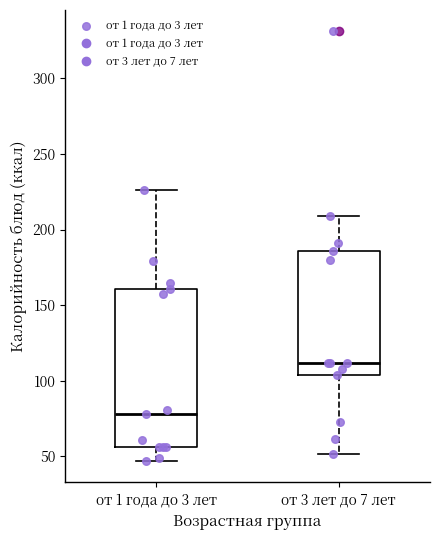

Which box is the tallest, from its lower edge to its upper edge?

от 1 года до 3 лет